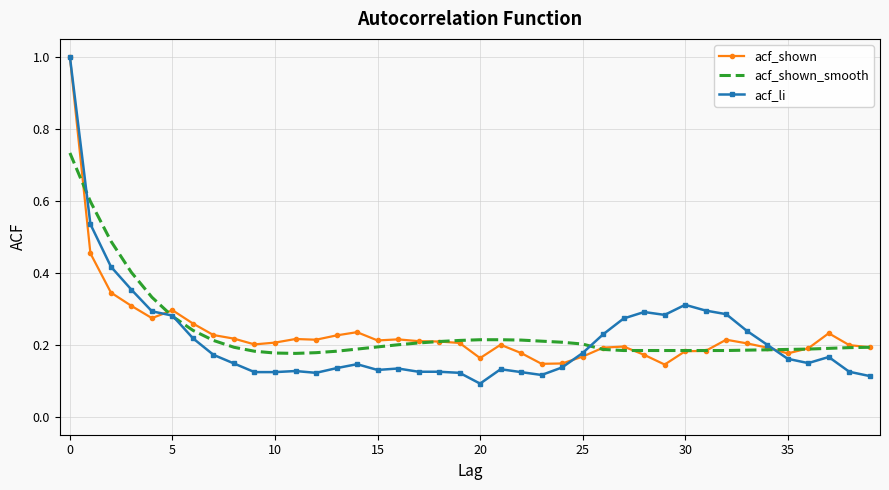

What is the highest value of the acf_shown series?

1.0